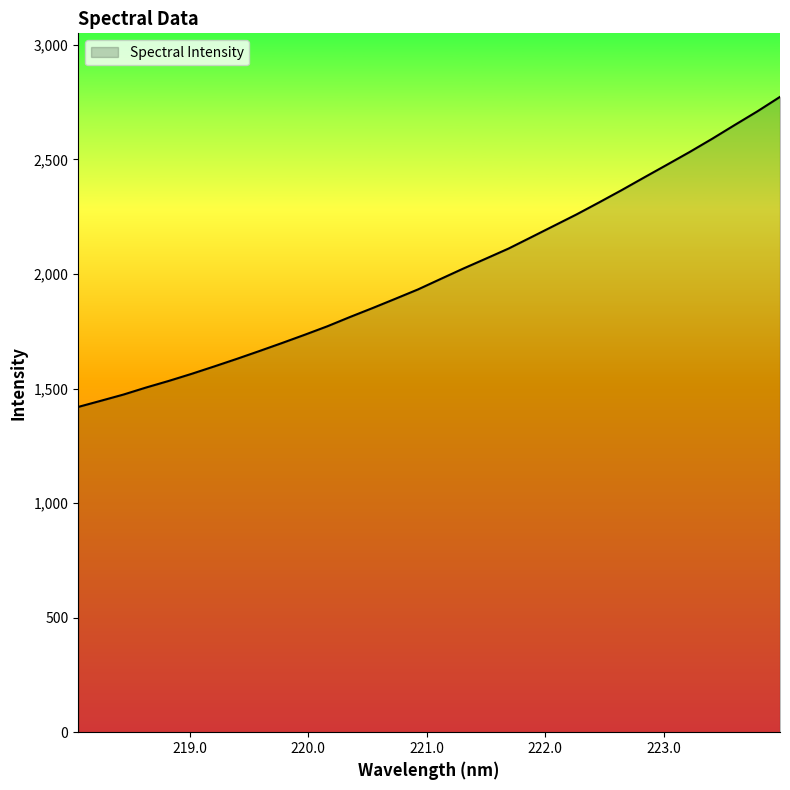

What is the difference between the maximum and minimum values?

1353.4